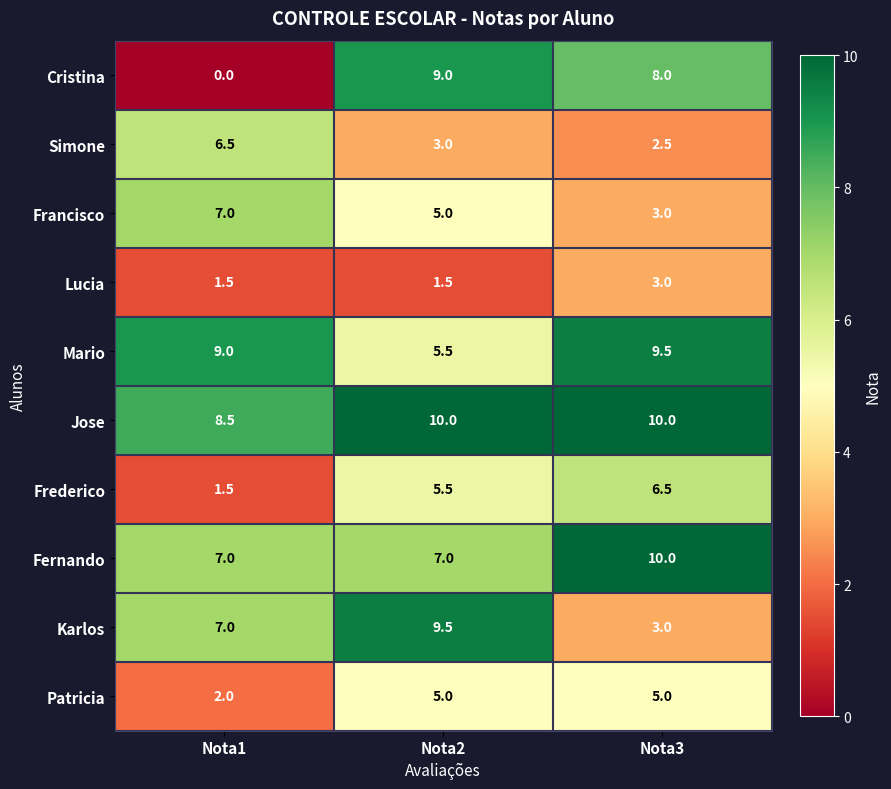

Reading left to right, extract all data points from this chart.

Cristina: Nota1=0.0	Nota2=9.0	Nota3=8.0
Simone: Nota1=6.5	Nota2=3.0	Nota3=2.5
Francisco: Nota1=7.0	Nota2=5.0	Nota3=3.0
Lucia: Nota1=1.5	Nota2=1.5	Nota3=3.0
Mario: Nota1=9.0	Nota2=5.5	Nota3=9.5
Jose: Nota1=8.5	Nota2=10.0	Nota3=10.0
Frederico: Nota1=1.5	Nota2=5.5	Nota3=6.5
Fernando: Nota1=7.0	Nota2=7.0	Nota3=10.0
Karlos: Nota1=7.0	Nota2=9.5	Nota3=3.0
Patricia: Nota1=2.0	Nota2=5.0	Nota3=5.0